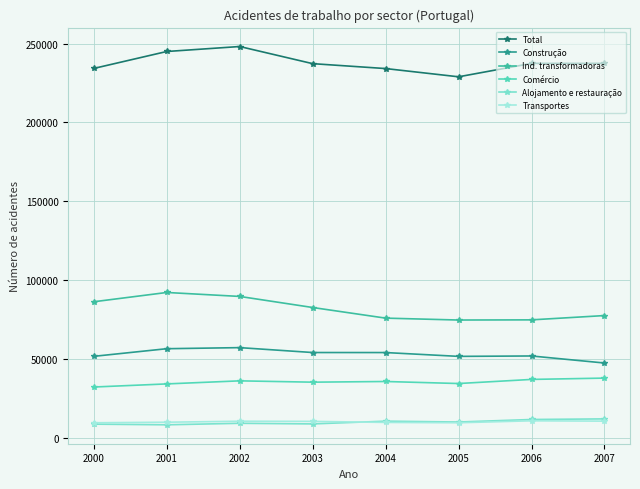

How many distinct data groups are displayed?

6